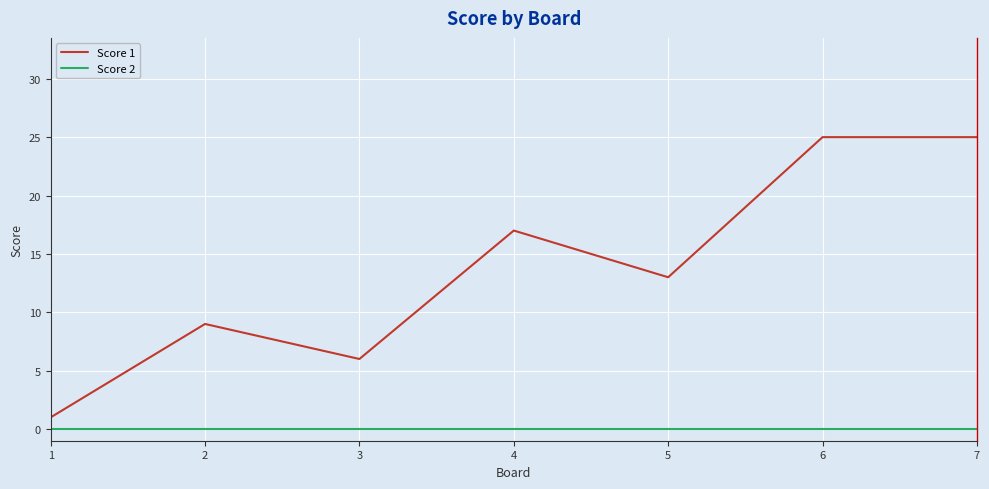

Is the value of Score 2 at 3 greater than the value of Score 1 at 4?

No